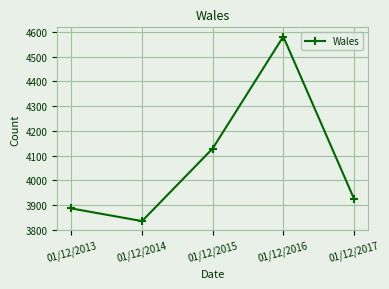

What is the change in value from 01/12/2013 to 01/12/2016?

+694